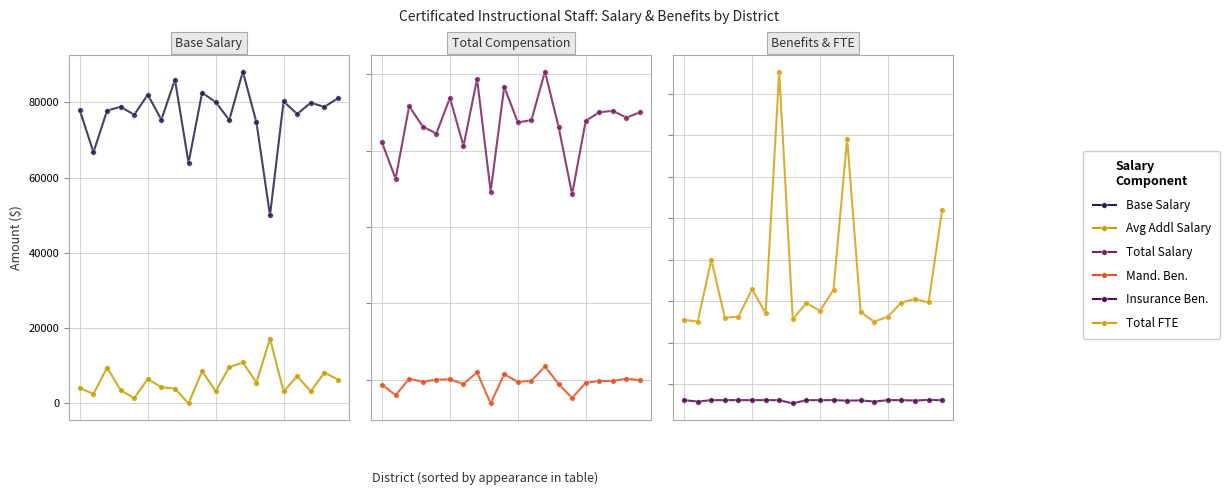

True or false: Insurance Ben. has a value of 11616 at 14.

True